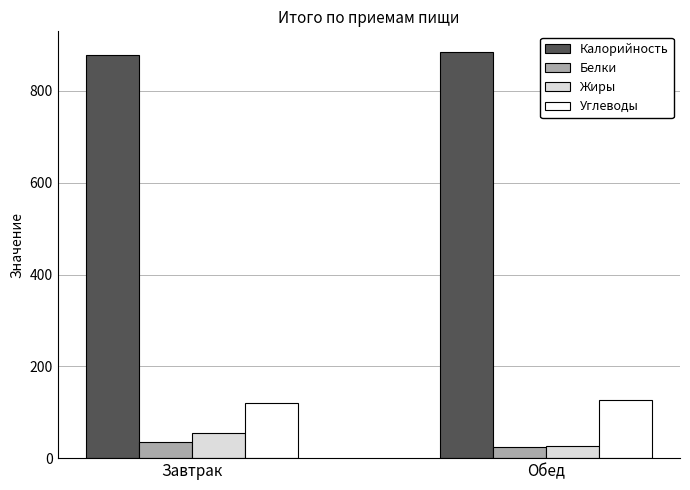

Is the value of Углеводы at Обед greater than the value of Белки at Завтрак?

Yes